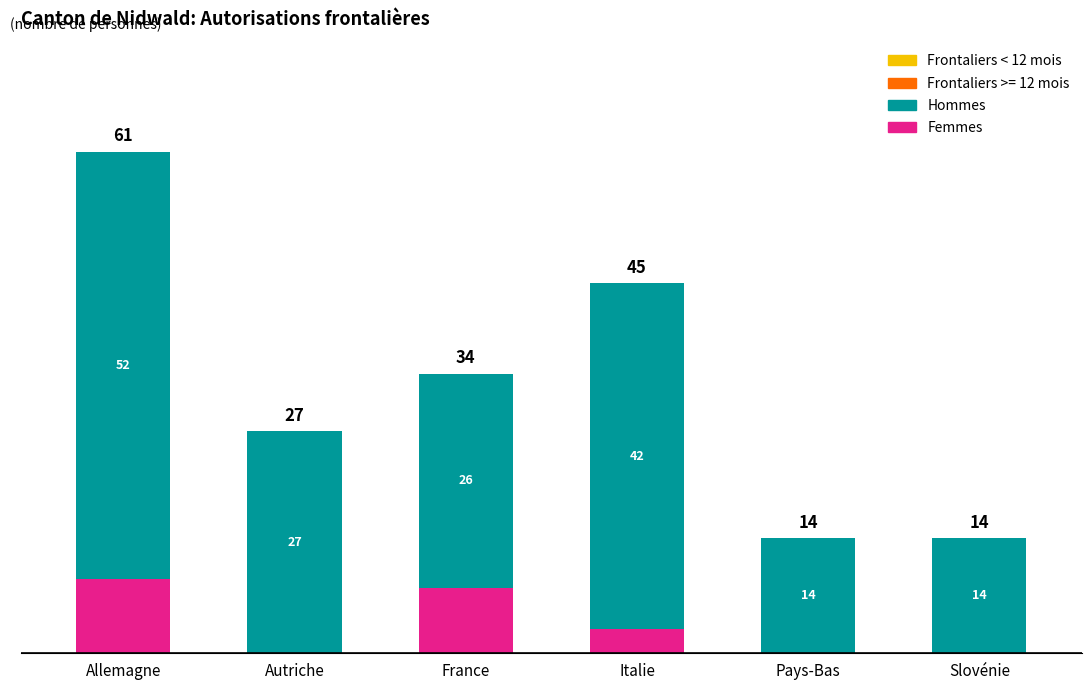

What is the difference between the Femmes values at France and Pays-Bas?

8